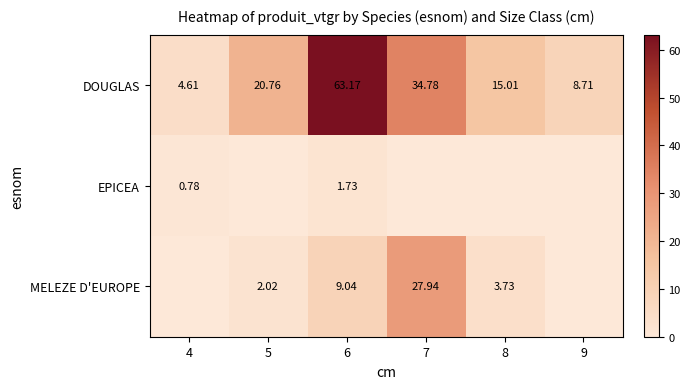

Between 7 and 4, which is larger?

7